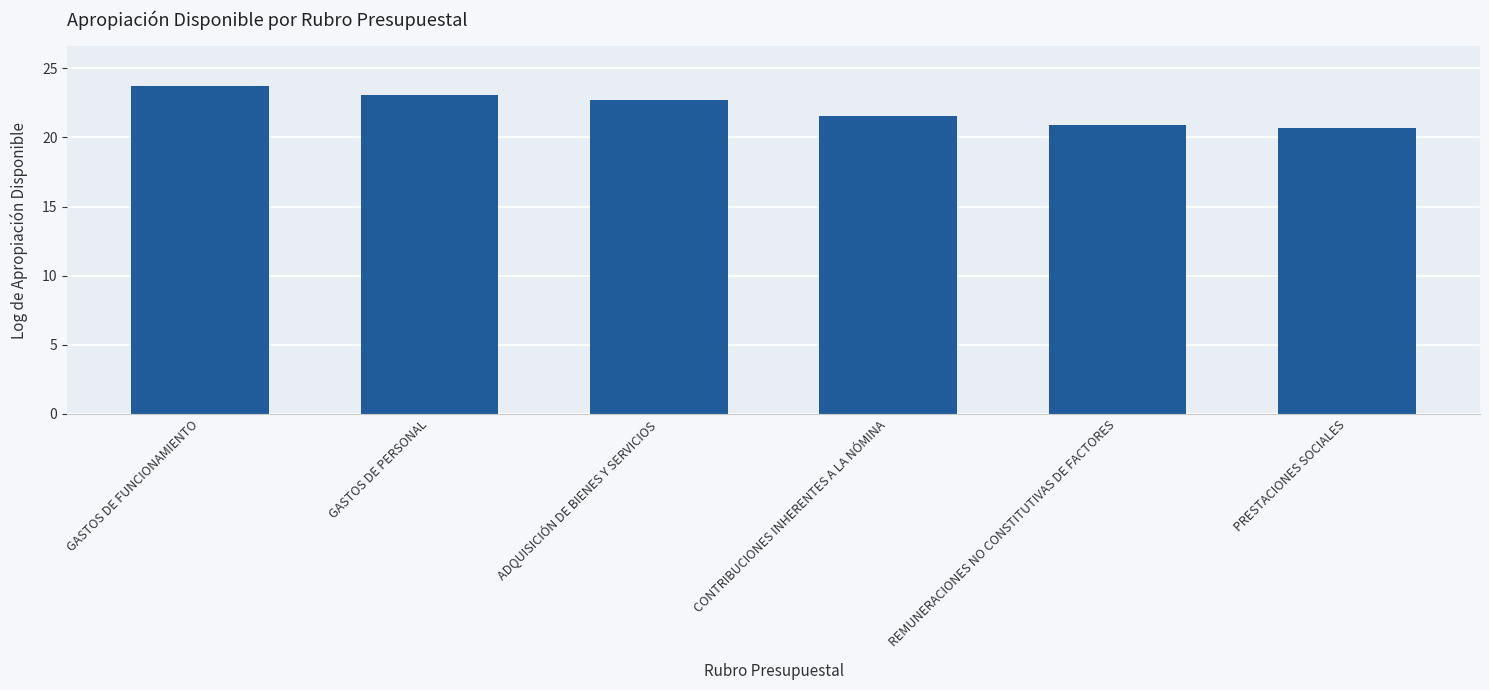

What is the ratio of the value at PRESTACIONES SOCIALES to the value at CONTRIBUCIONES INHERENTES A LA NÓMINA?

1.0